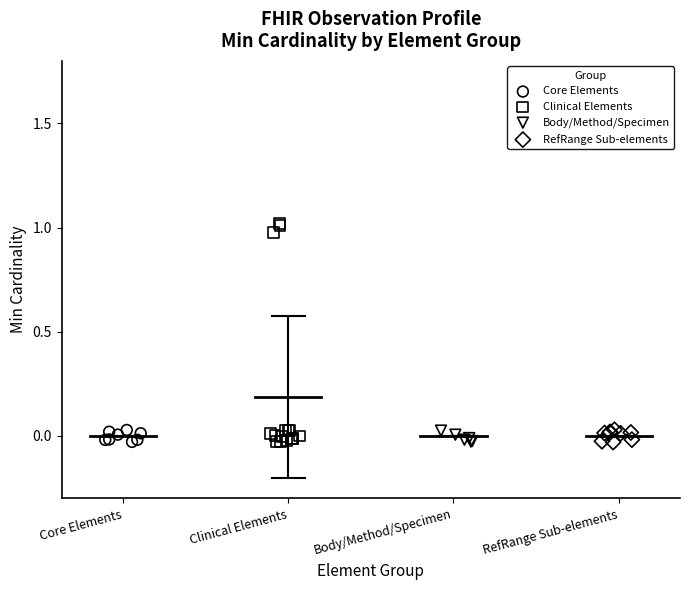

Which series has the largest Y range (max minus min)?

Clinical Elements